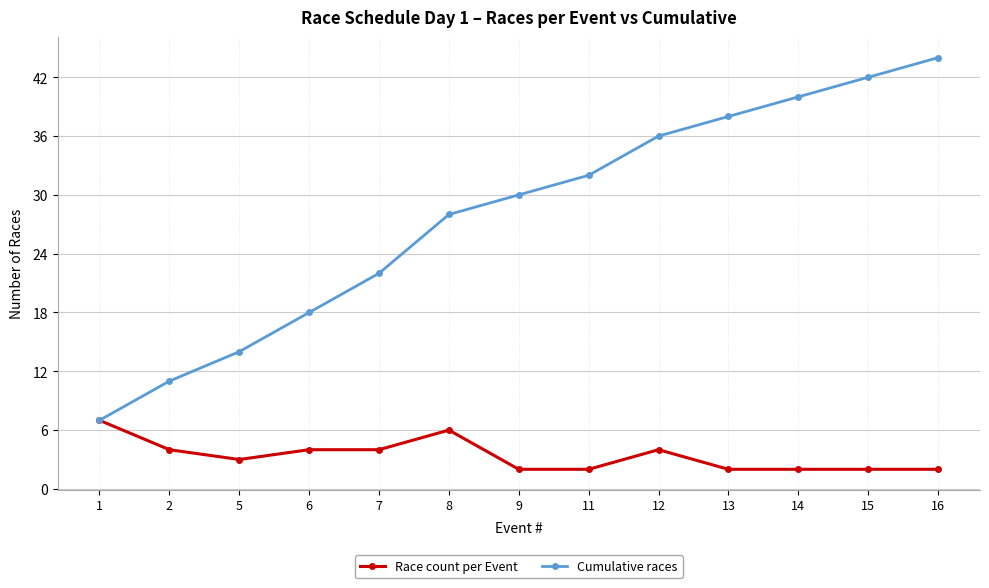

What is the average value of the Race count per Event series?

3